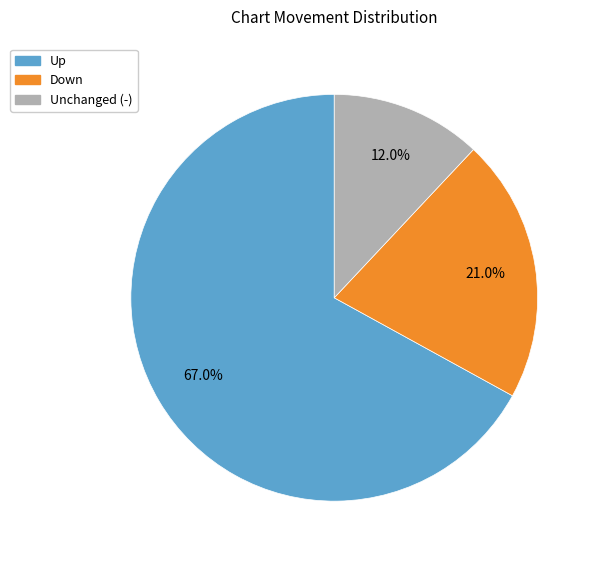

Does any single category account for the majority?

Yes